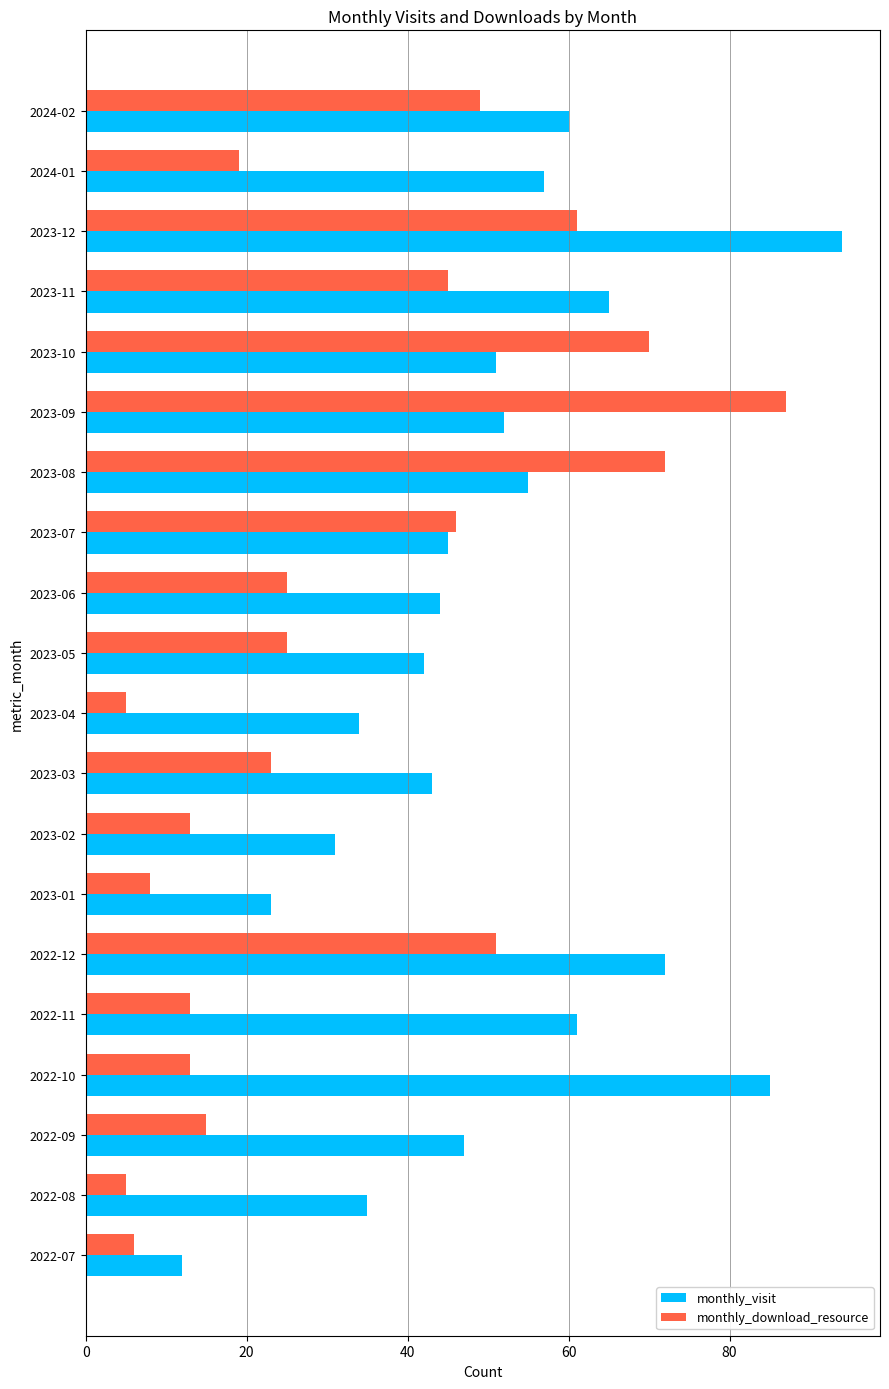

What are all the series names shown in the legend?

monthly_visit, monthly_download_resource